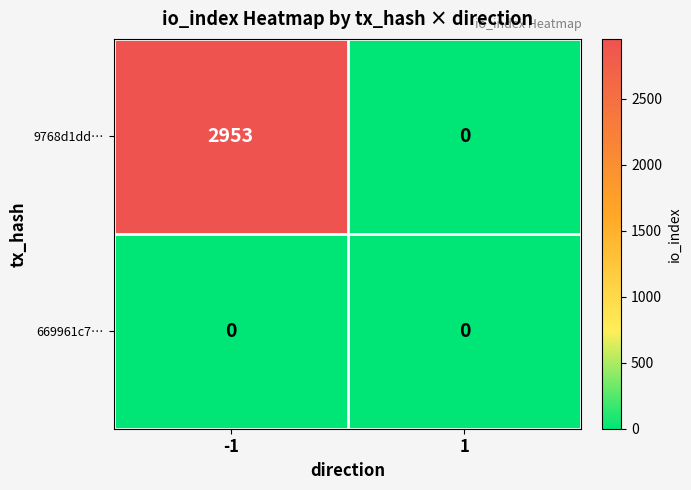

Which series has the widest spread of values?

9768d1dd…